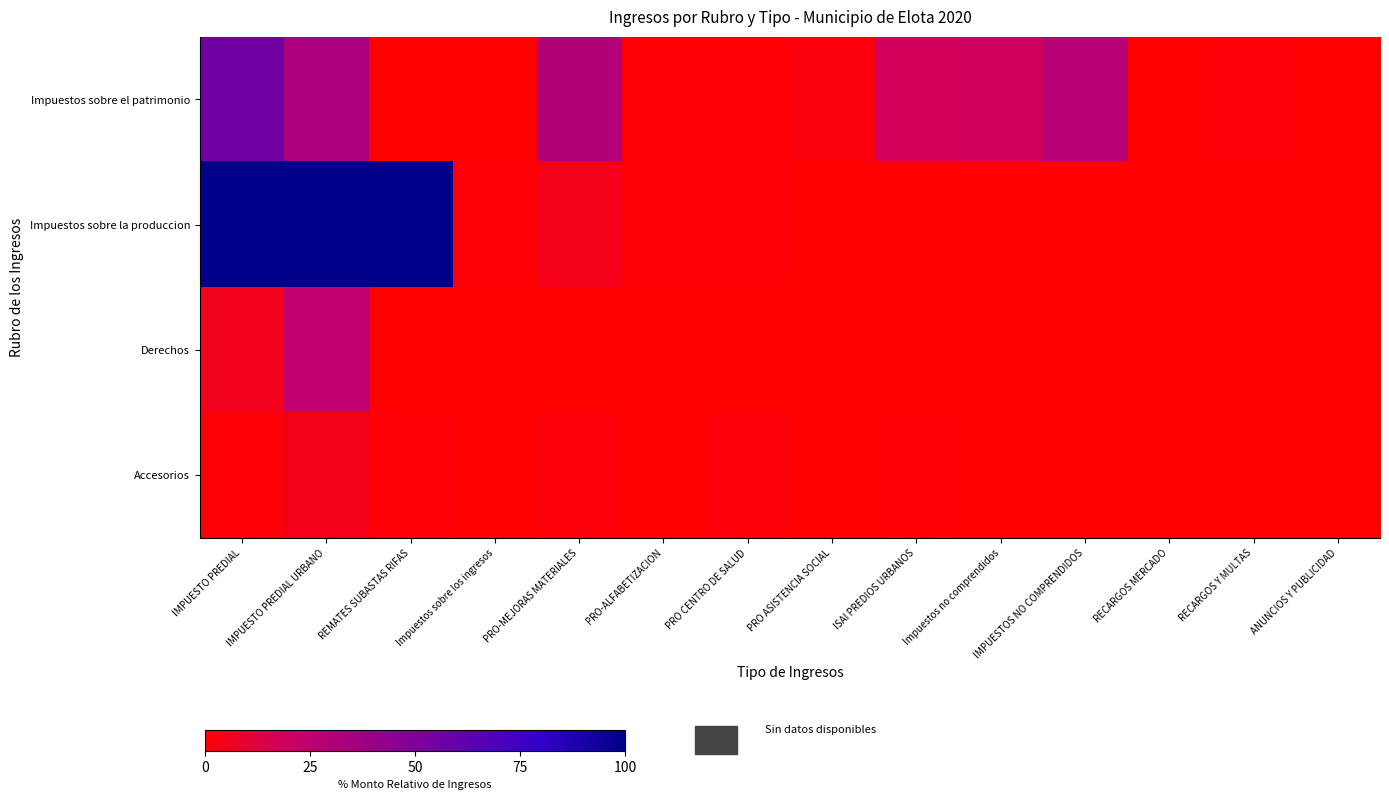

What is the total value across all series at IMPUESTOS NO COMPRENDIDOS?

29.3